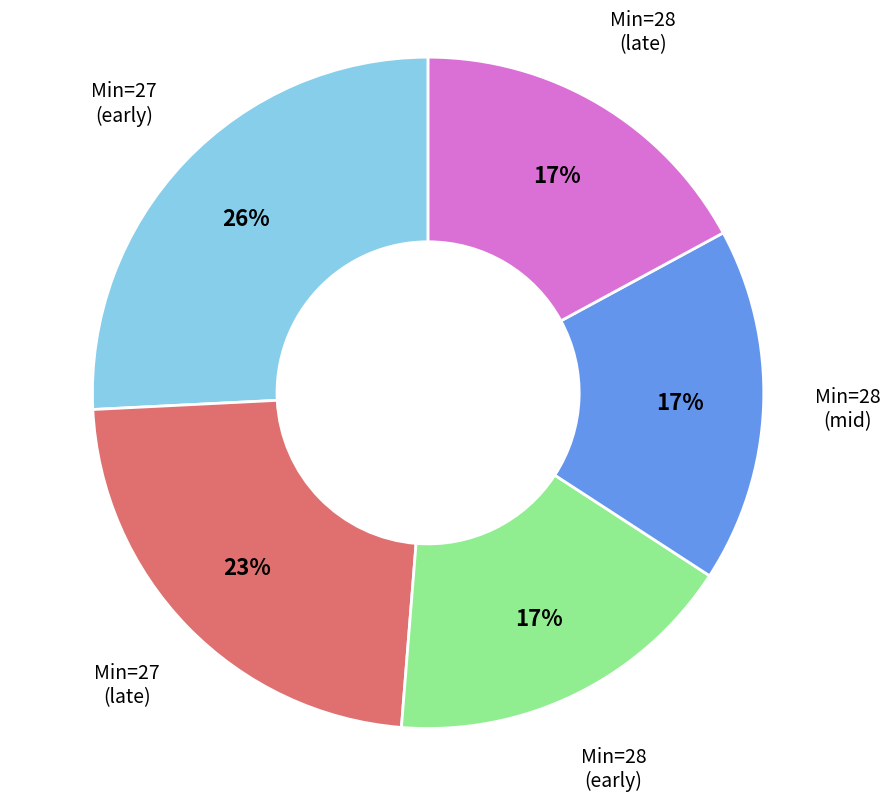

True or false: Min=28 (late) accounts for 10% of the total.

False